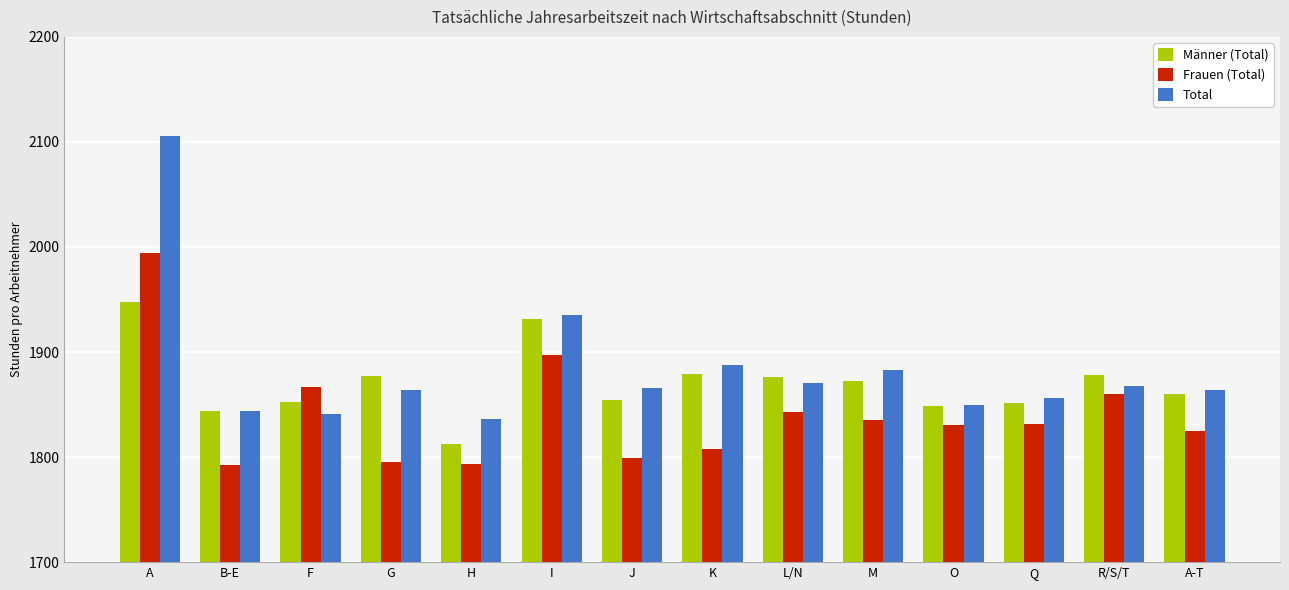

The Total series shows 1867.3 at R/S/T. True or false?

True